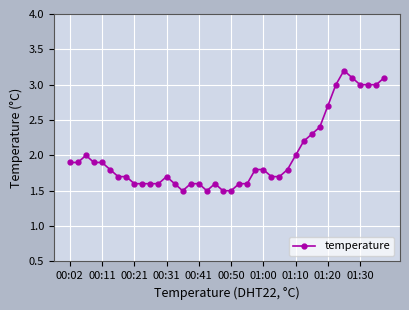

What is the value of the 11th point from the left?

1.6